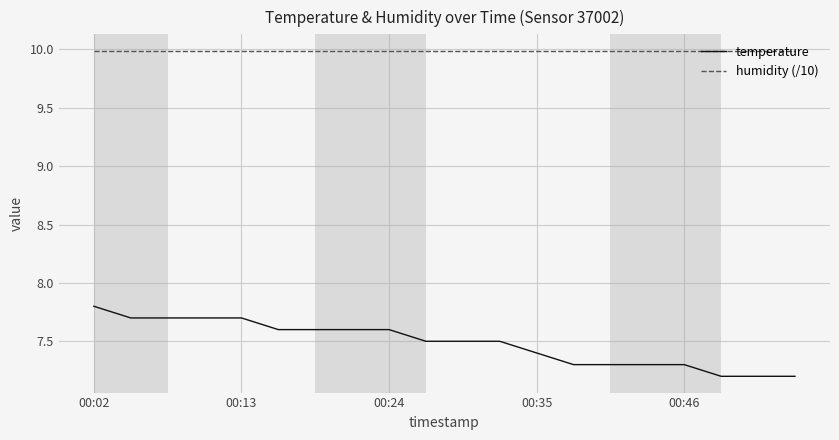

Which series has the largest total across all categories?

humidity (/10)